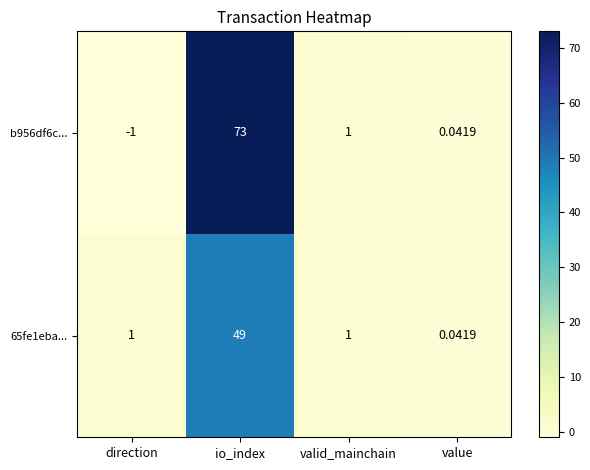

How many data points in b956df6c... are less than 1?

2